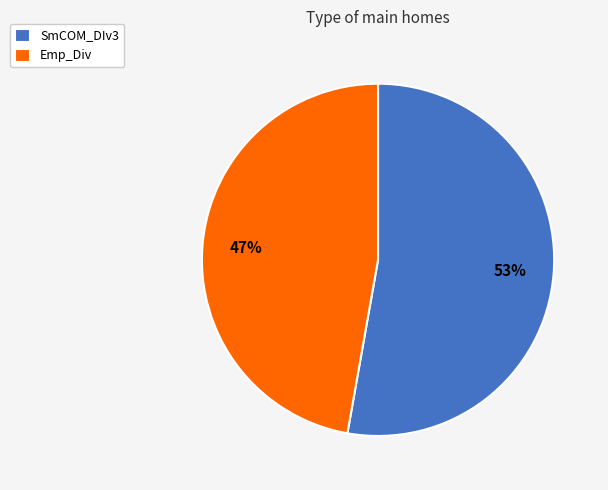

How many segments does this pie chart have?

2